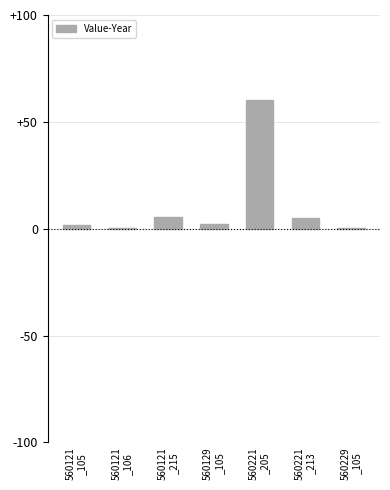

What value does the data have at 560229
_105?

0.5